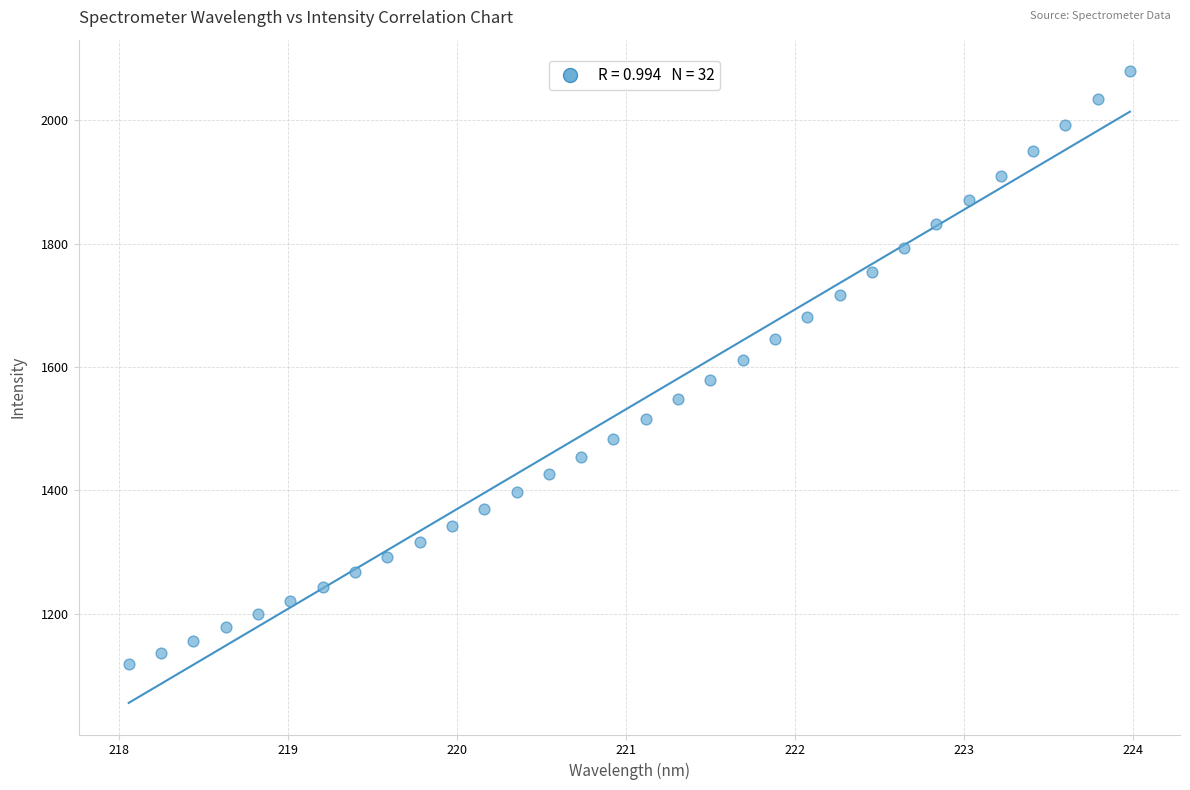

What is the range of X values (max minus min)?

5.9